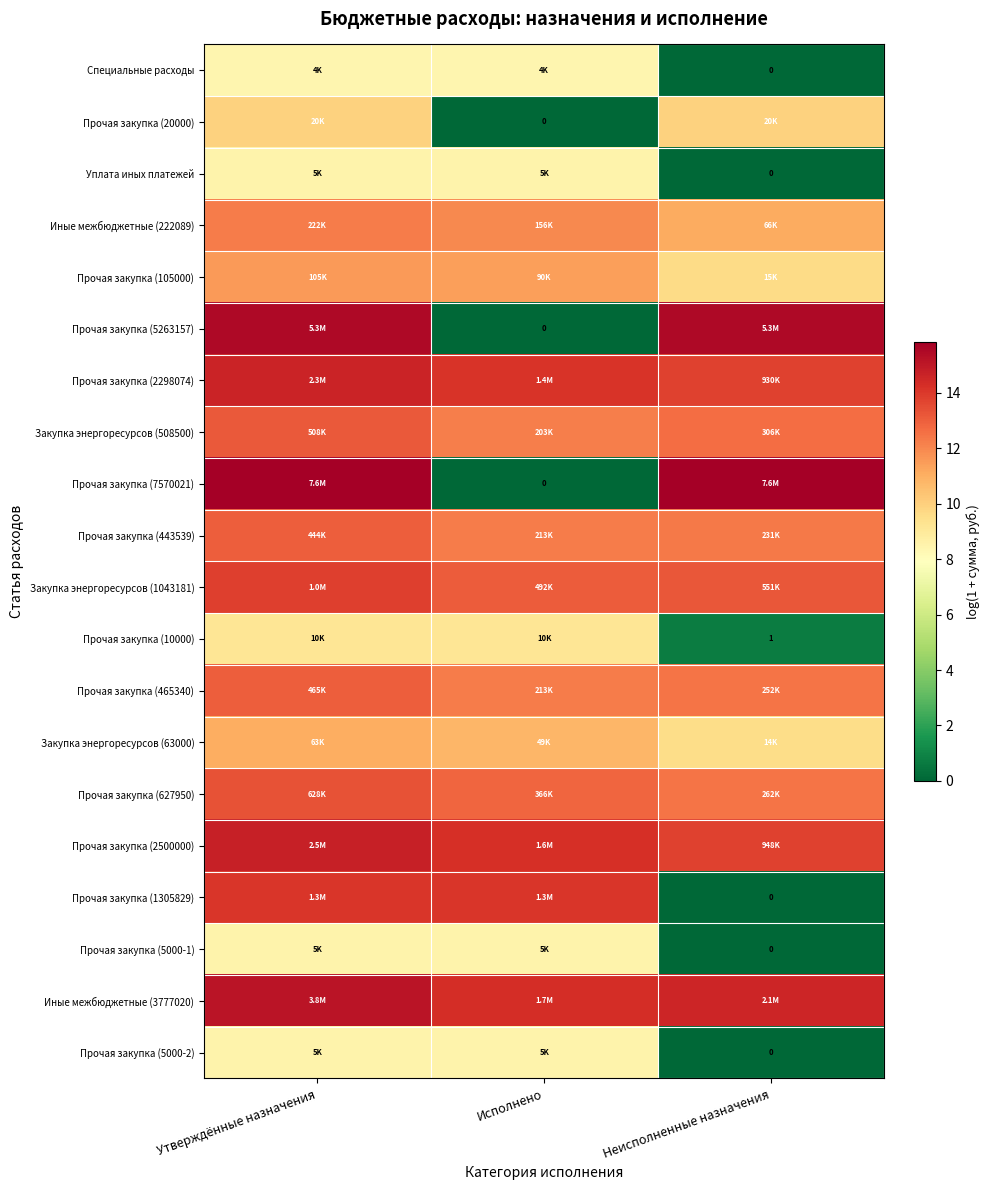

What is the total value across all series at Исполнено?

196.8